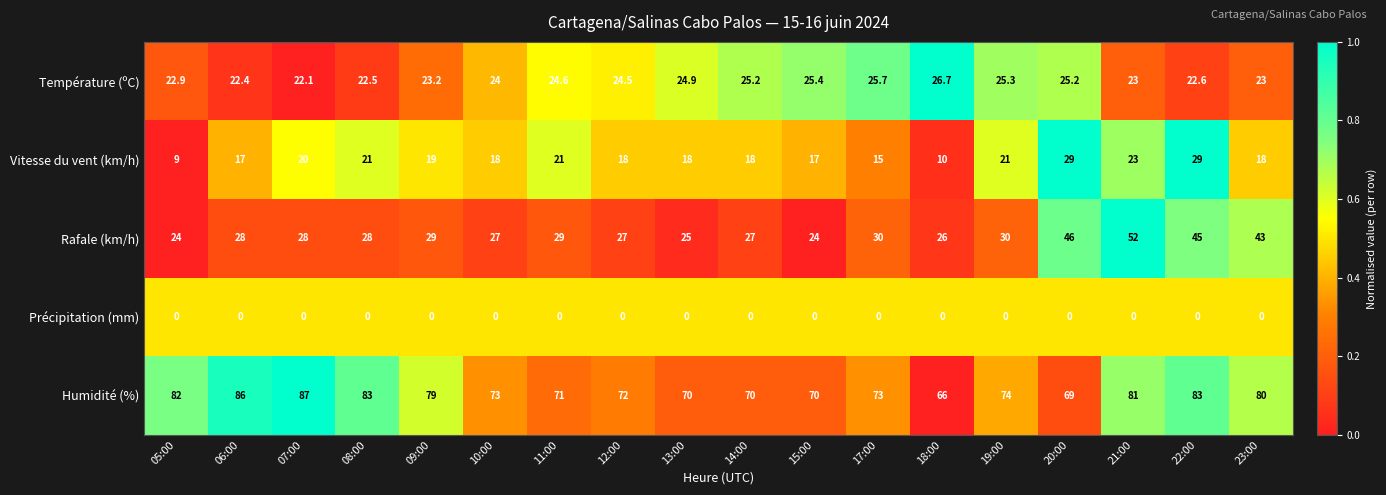

The Précipitation (mm) series shows 0.0 at 18:00. True or false?

True